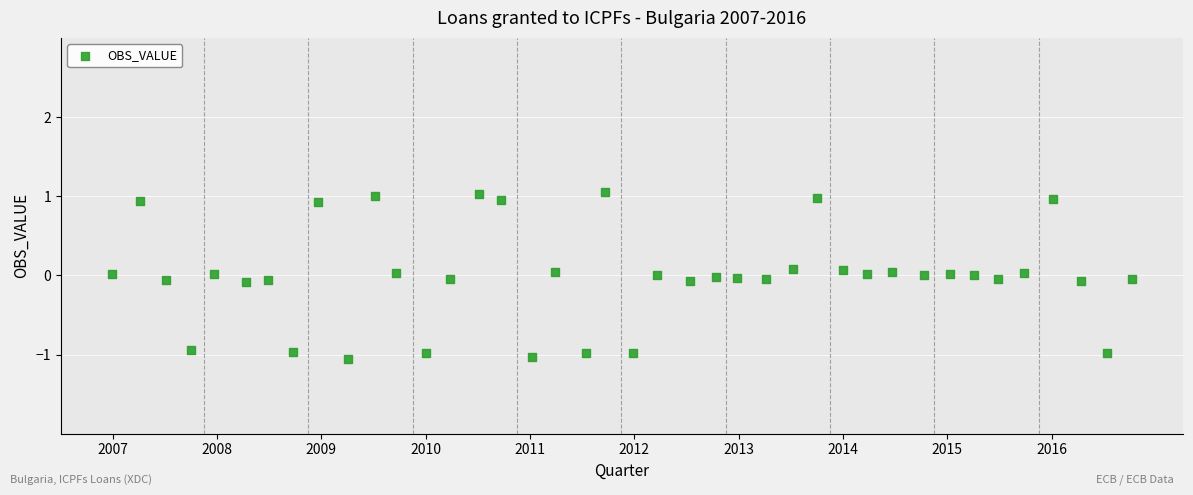

What is the range of Y values (max minus min)?

2.1